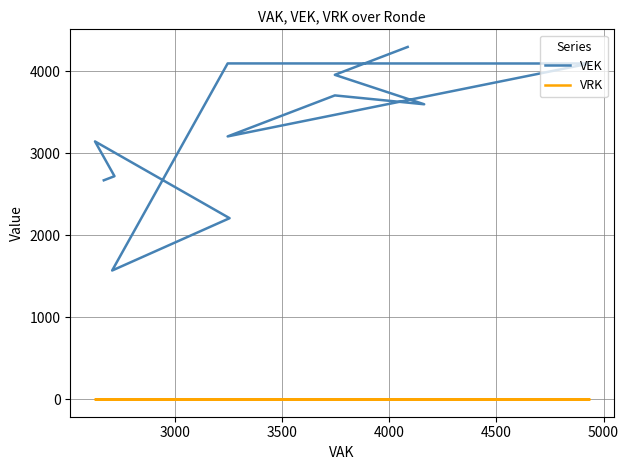

How many lines are shown in the chart?

2